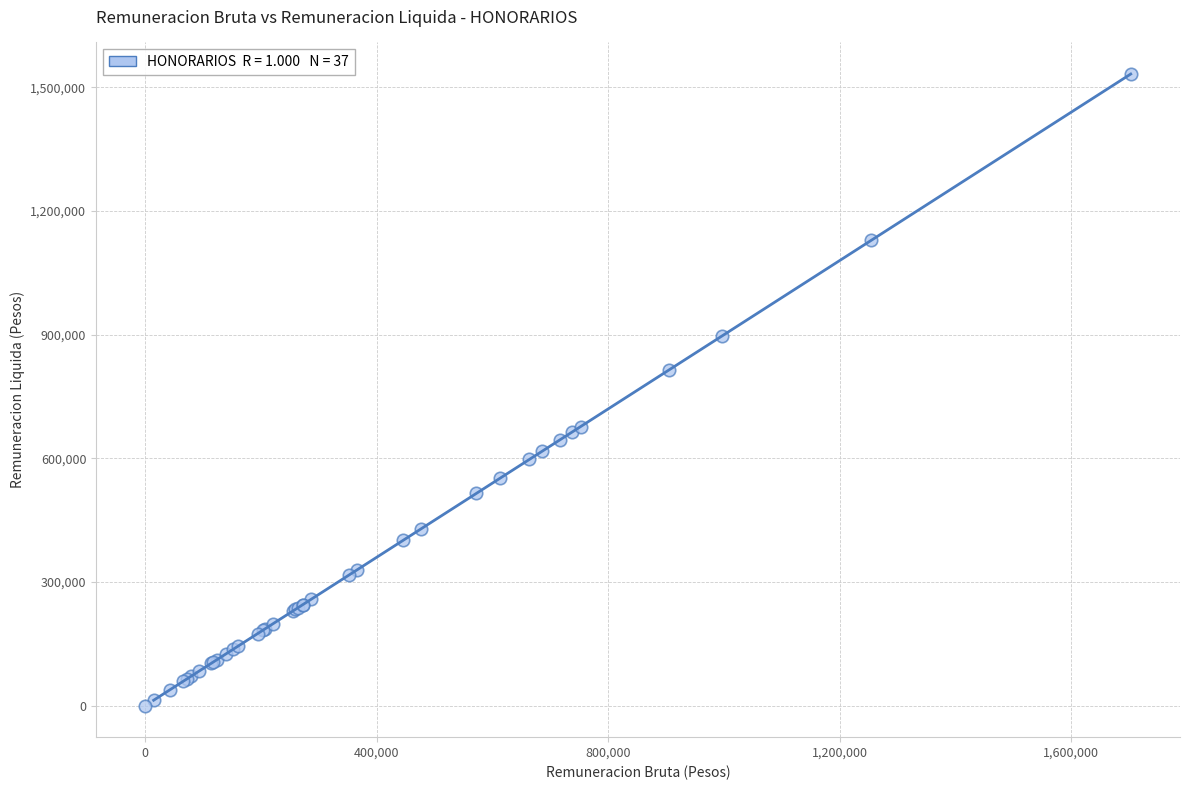

What Y value in the scatter plot is closest to 766347?

814024.8